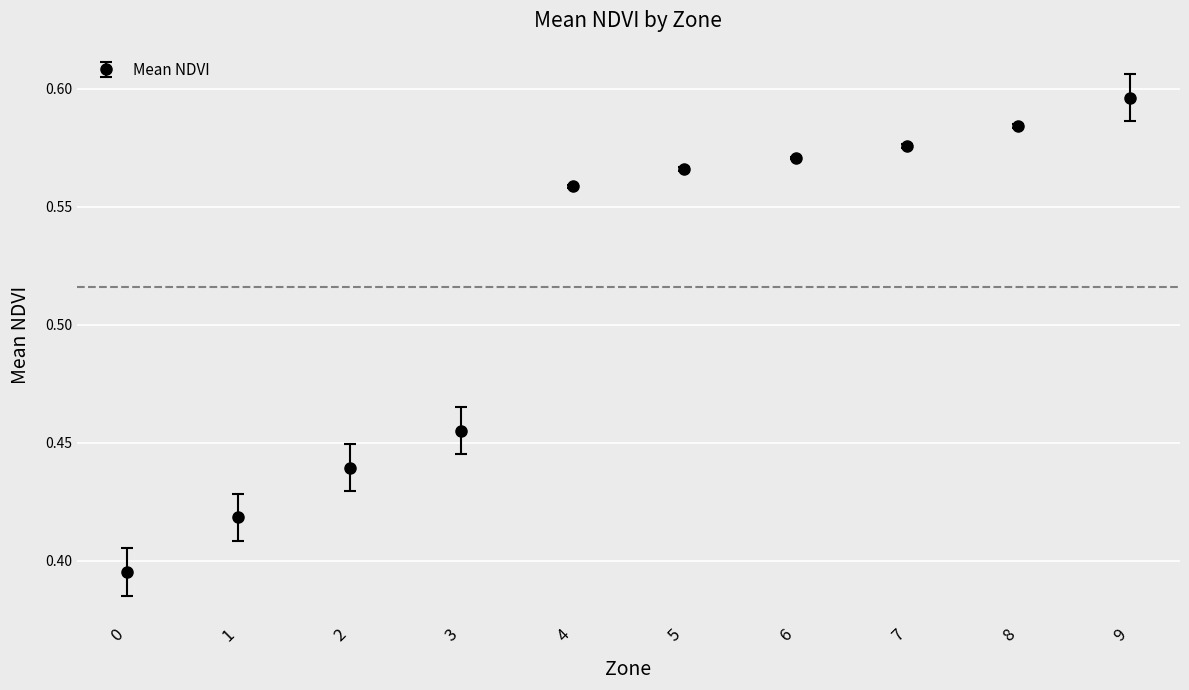

True or false: the data shows 1.0 at 4.

False